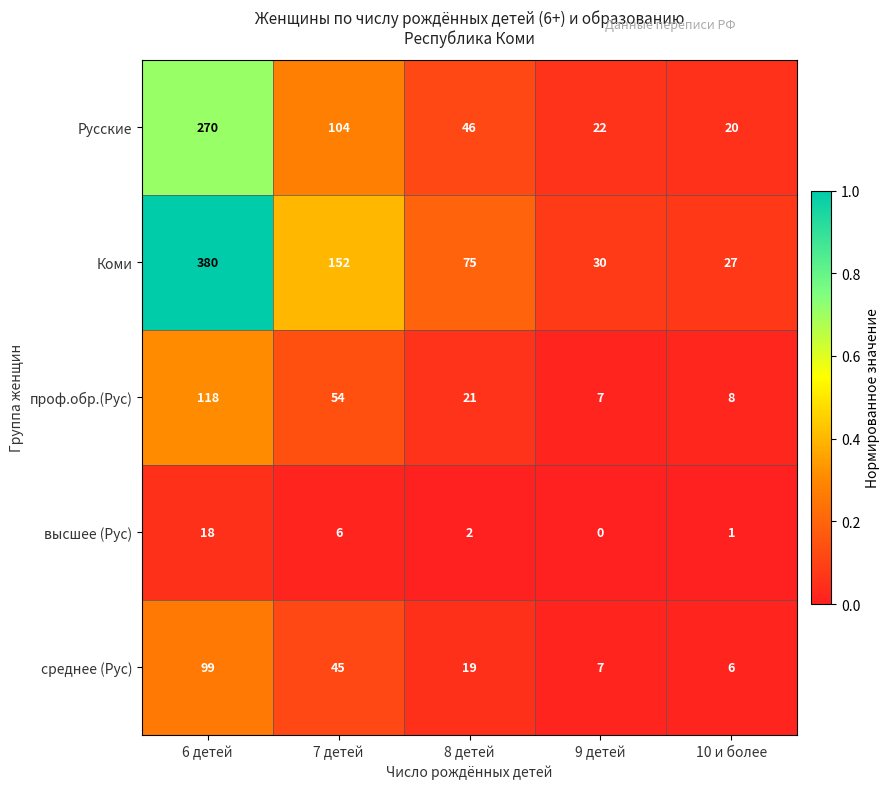

At how many categories does at least one series exceed 0?

5